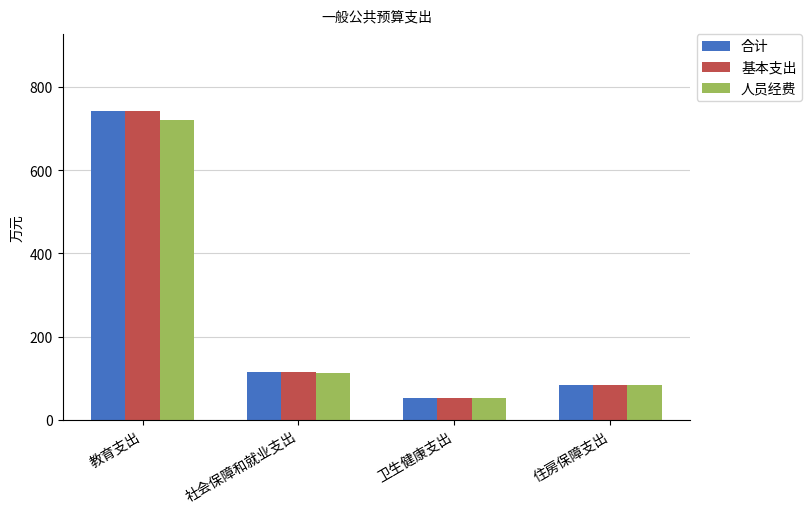

What is the value of the 基本支出 bar at the 2nd from the left?

113.8